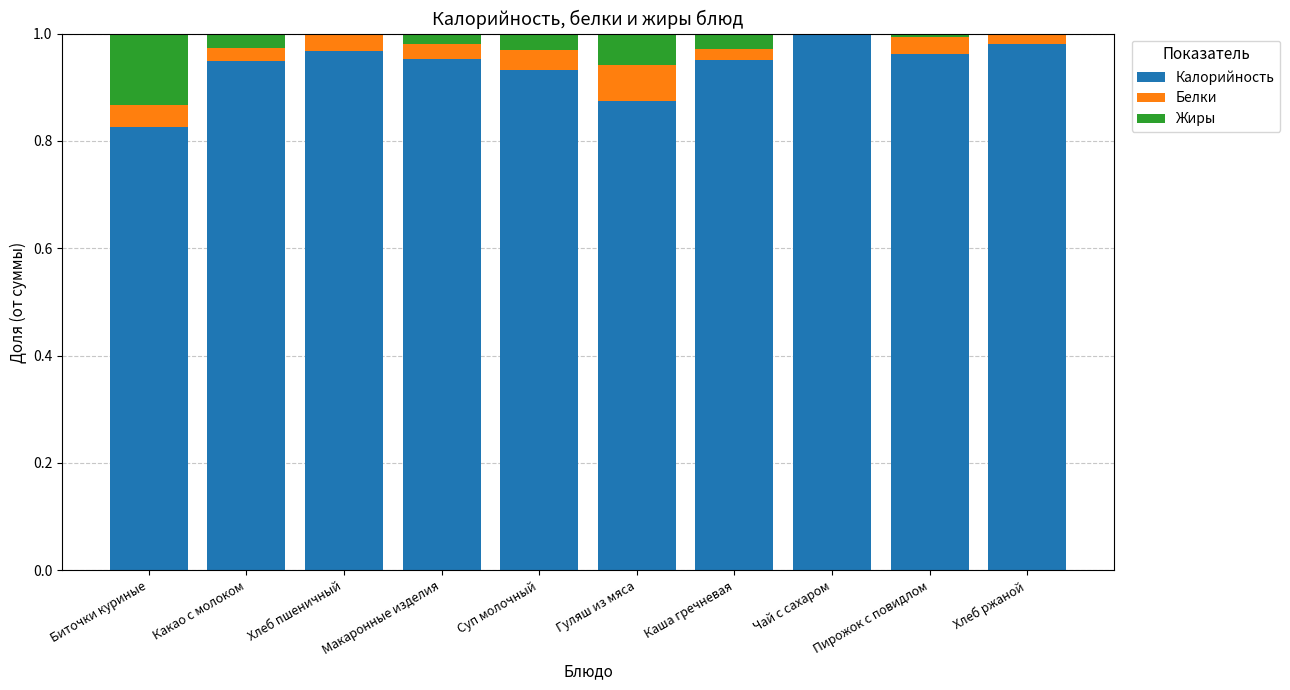

At which label is Калорийность closest to 0?

Биточки куриные